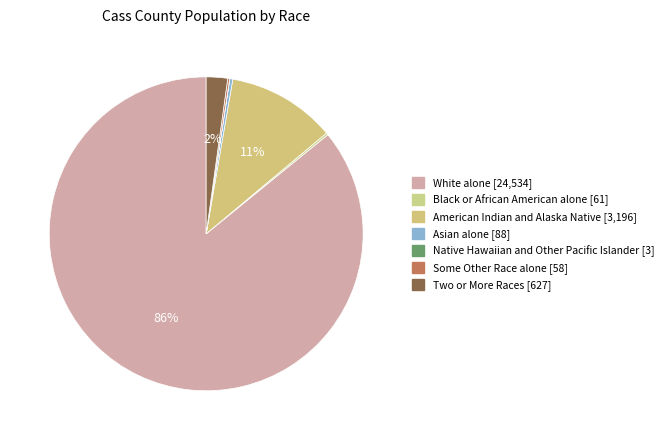

The Native Hawaiian and Other Pacific Islander slice represents 0% of the pie. True or false?

True